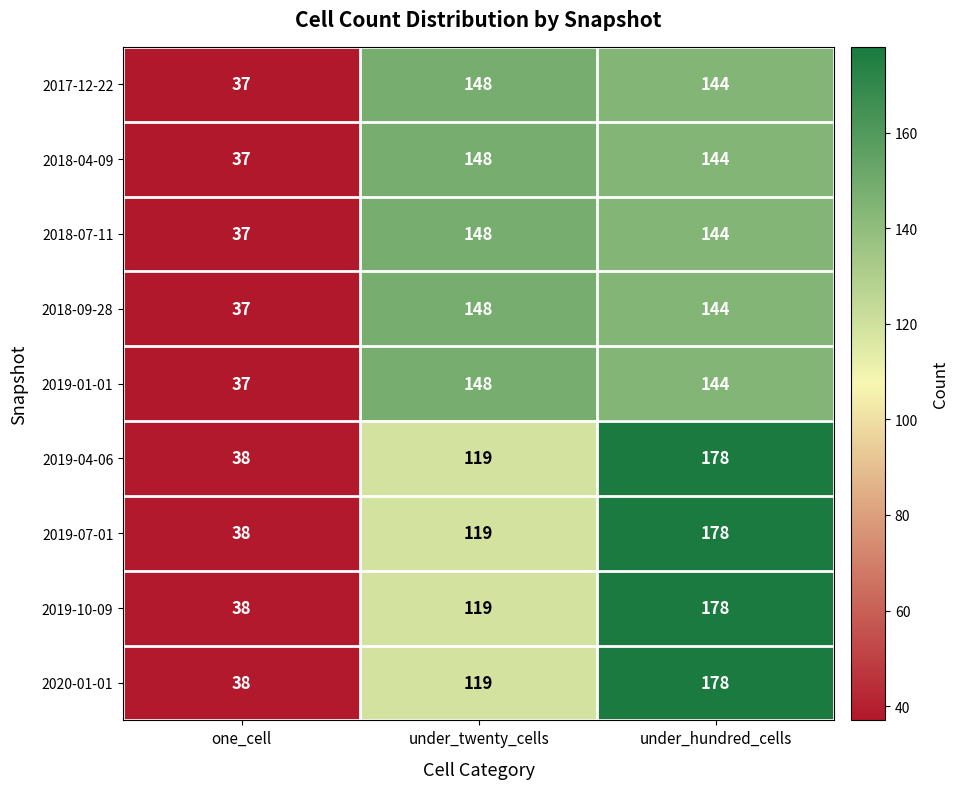

List the labels in order of 2018-09-28 value, smallest first.

one_cell, under_hundred_cells, under_twenty_cells